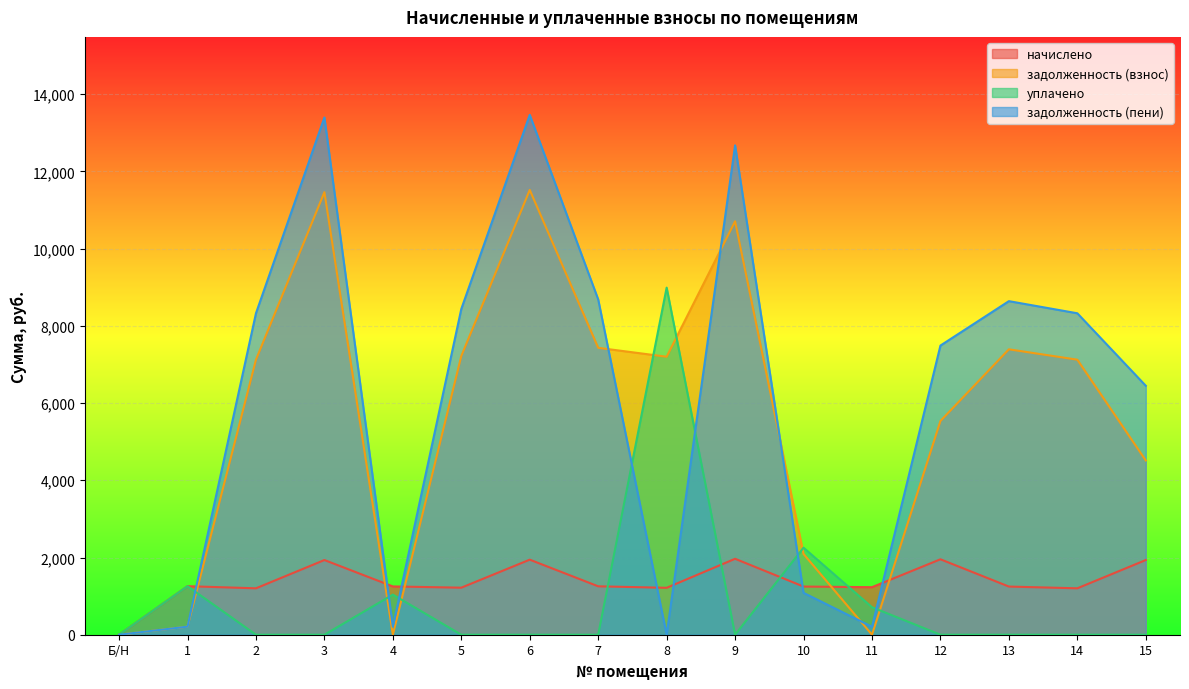

The value of уплачено at 4 is 1842.2. True or false?

False